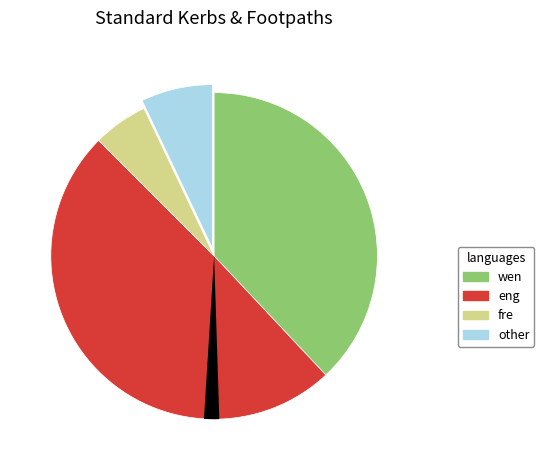

Combined, do Kerb Concrete and Footpath Concrete account for over 50%?

Yes